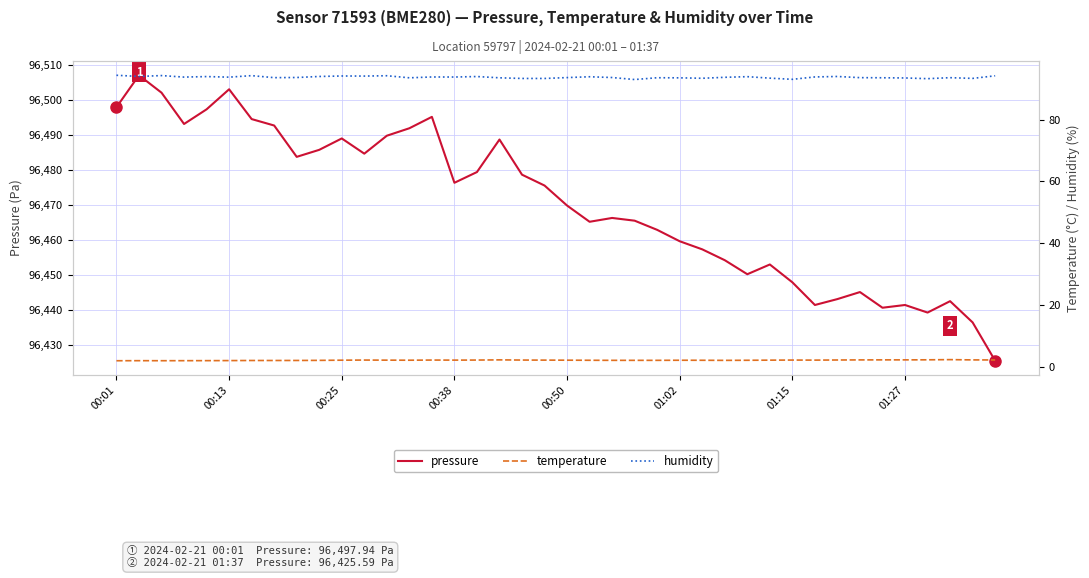

True or false: humidity has more than 1 points higher than both neighbors.

True